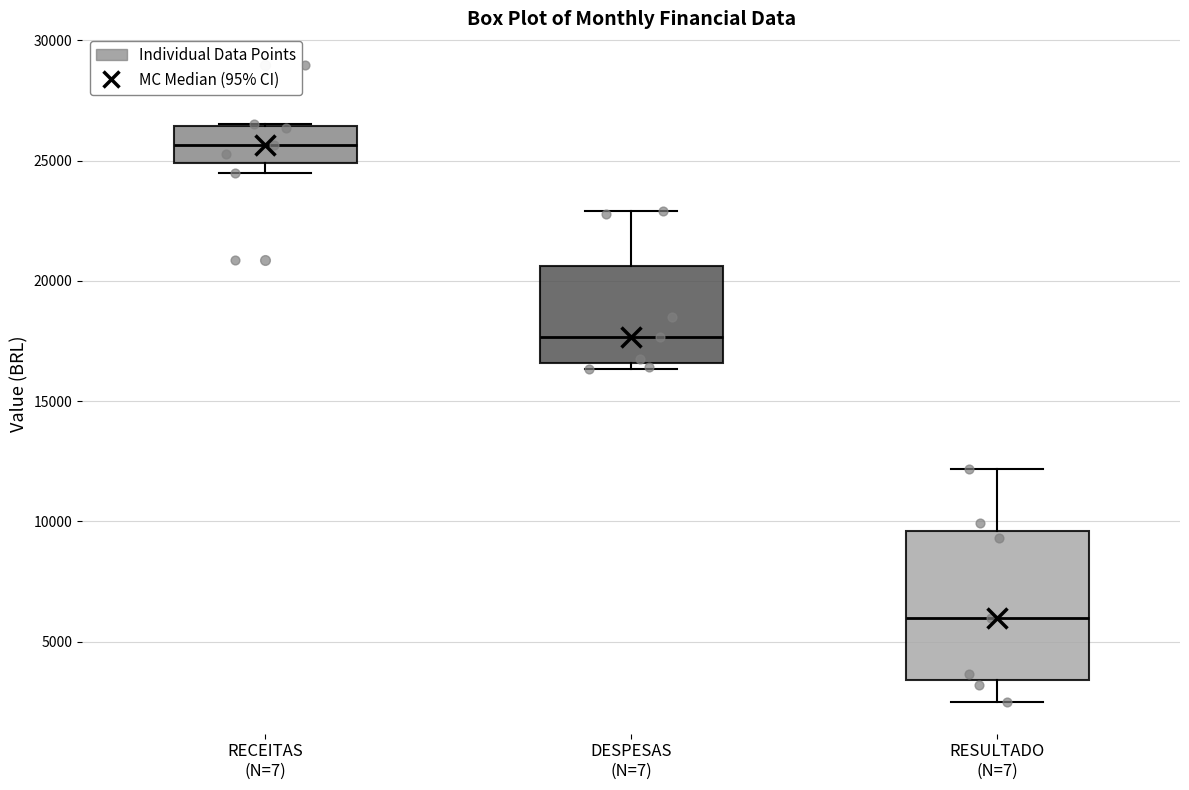

Where is the lower edge of the box for RECEITAS (N=7) on the y-axis? The values are not printed on the chart, so give them approximately, as read against the axis.

25000